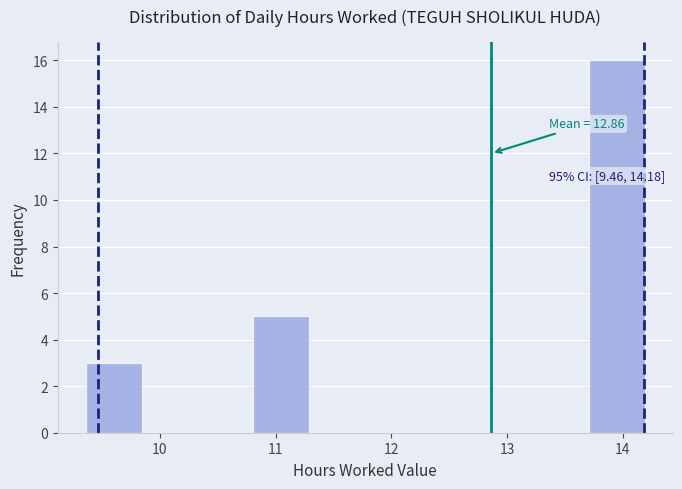

Over which range of the x-axis is the bar tallest?

13.7 to 14.2